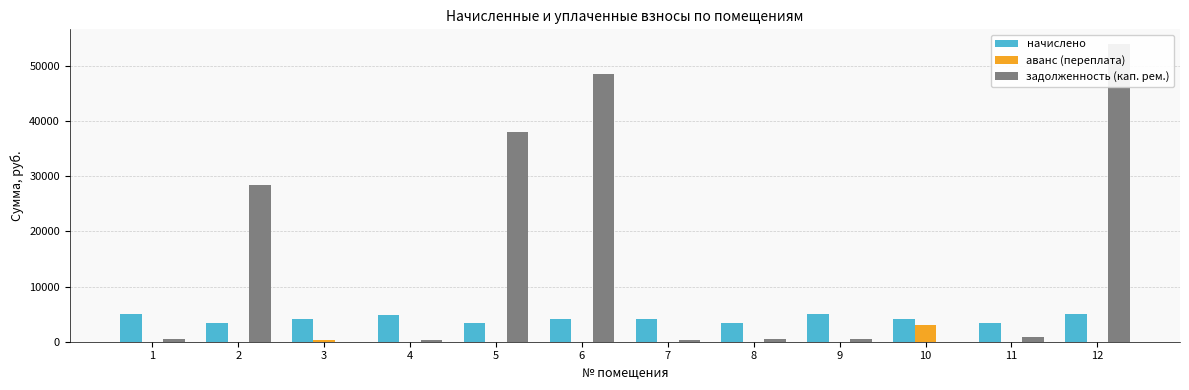

What are all the series names shown in the legend?

начислено, аванс (переплата), задолженность (кап. рем.)